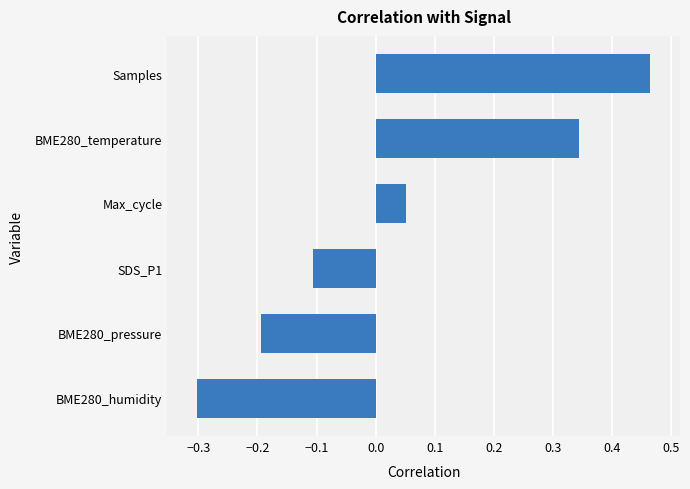

What is the change in value from BME280_humidity to SDS_P1?

+0.2